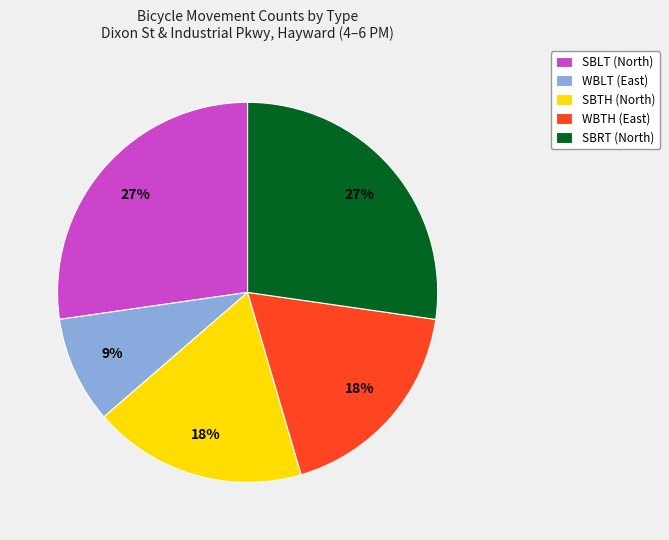

Does any single category account for the majority?

No